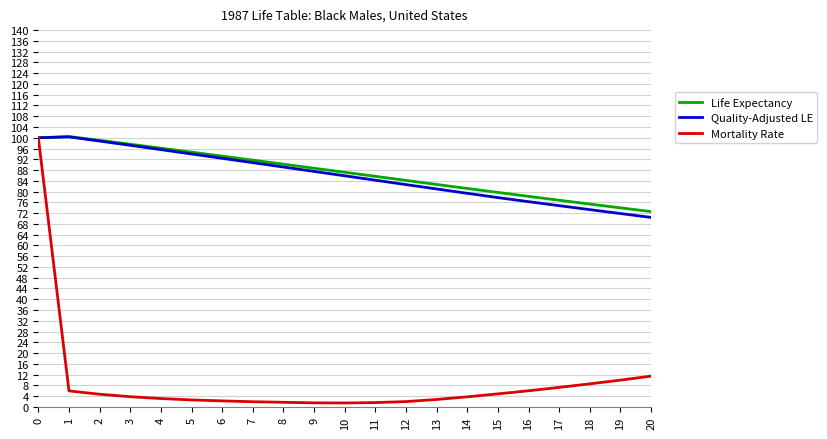

Is the value of Quality-Adjusted LE at 8 greater than the value of Mortality Rate at 2?

Yes